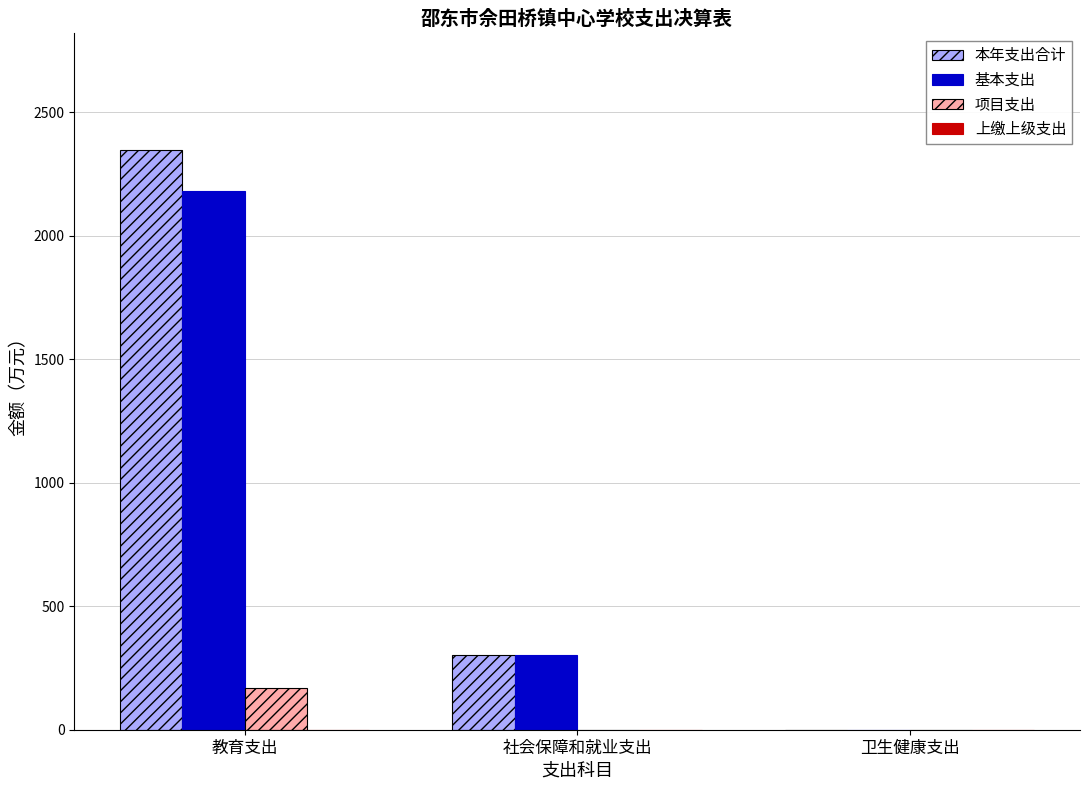

Which series changed the most between 教育支出 and 社会保障和就业支出?

本年支出合计